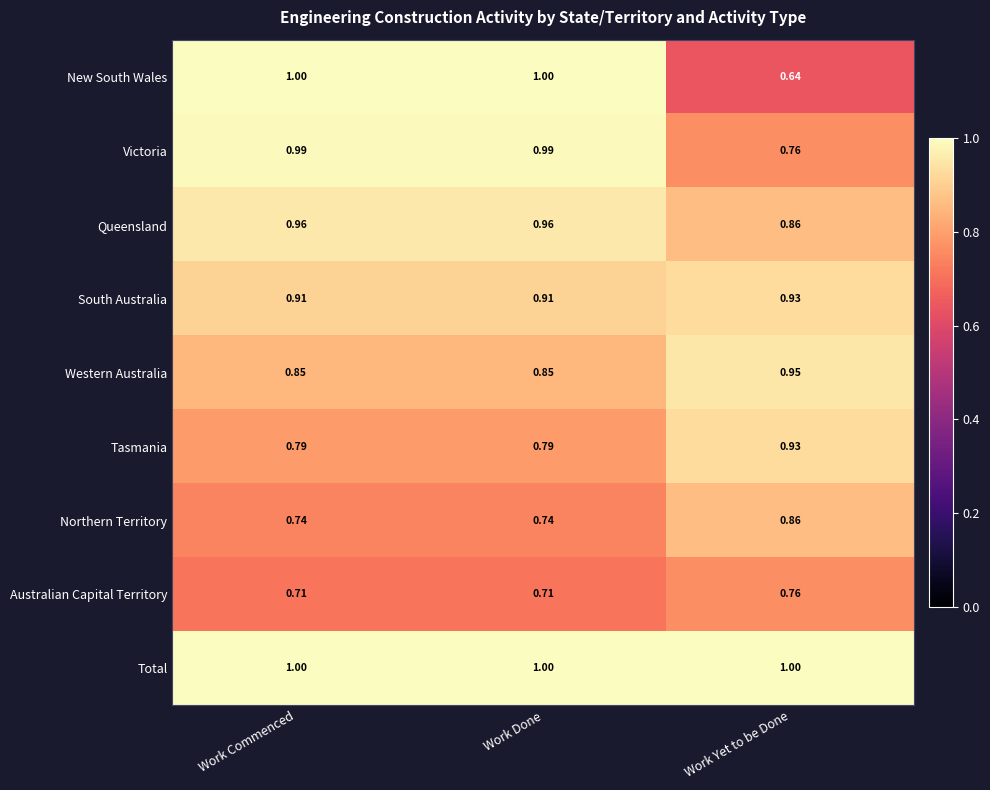

Which series changed the most between Work Done and Work Yet to be Done?

New South Wales